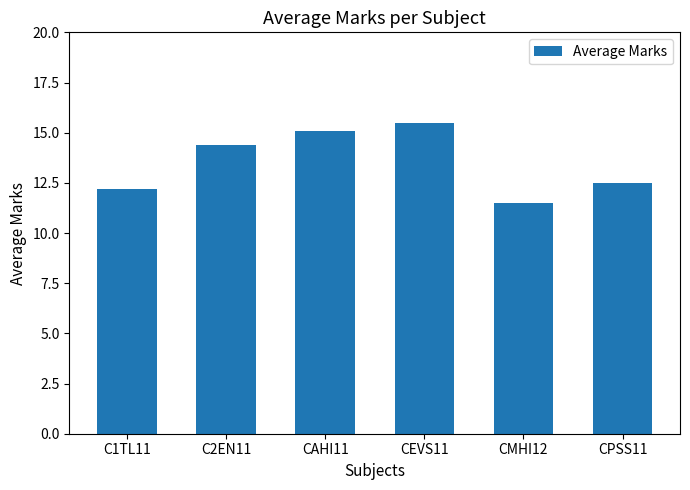

What is the change in value from C2EN11 to CAHI11?

+0.7